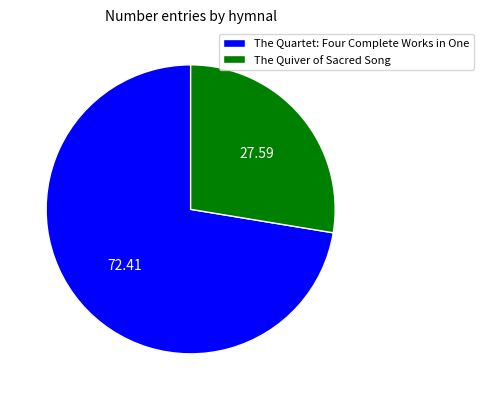

Is there any slice that represents more than half of the pie?

Yes